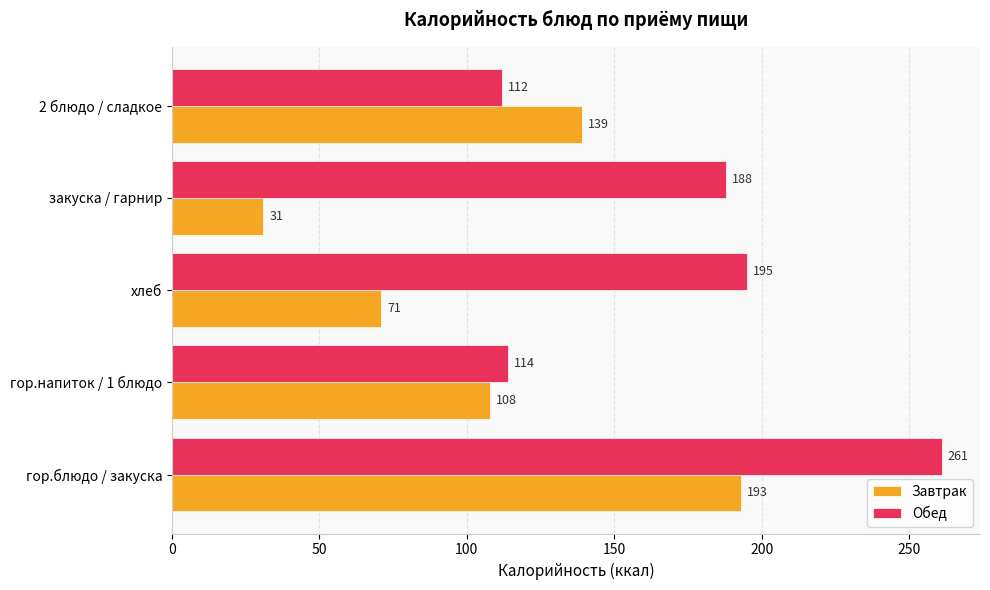

What is the difference between the Завтрак values at гор.напиток / 1 блюдо and закуска / гарнир?

77